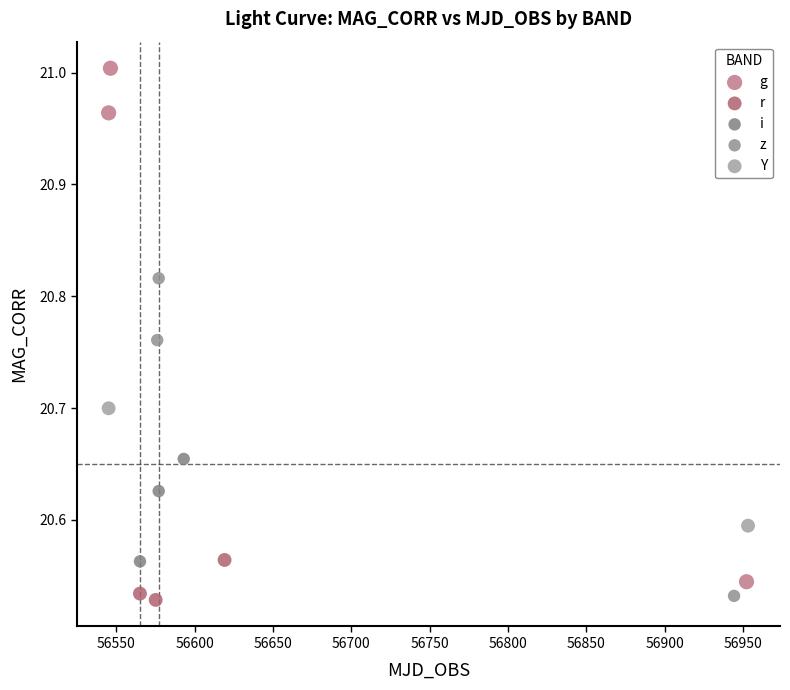

What are all the series names shown in the legend?

g, r, i, z, Y